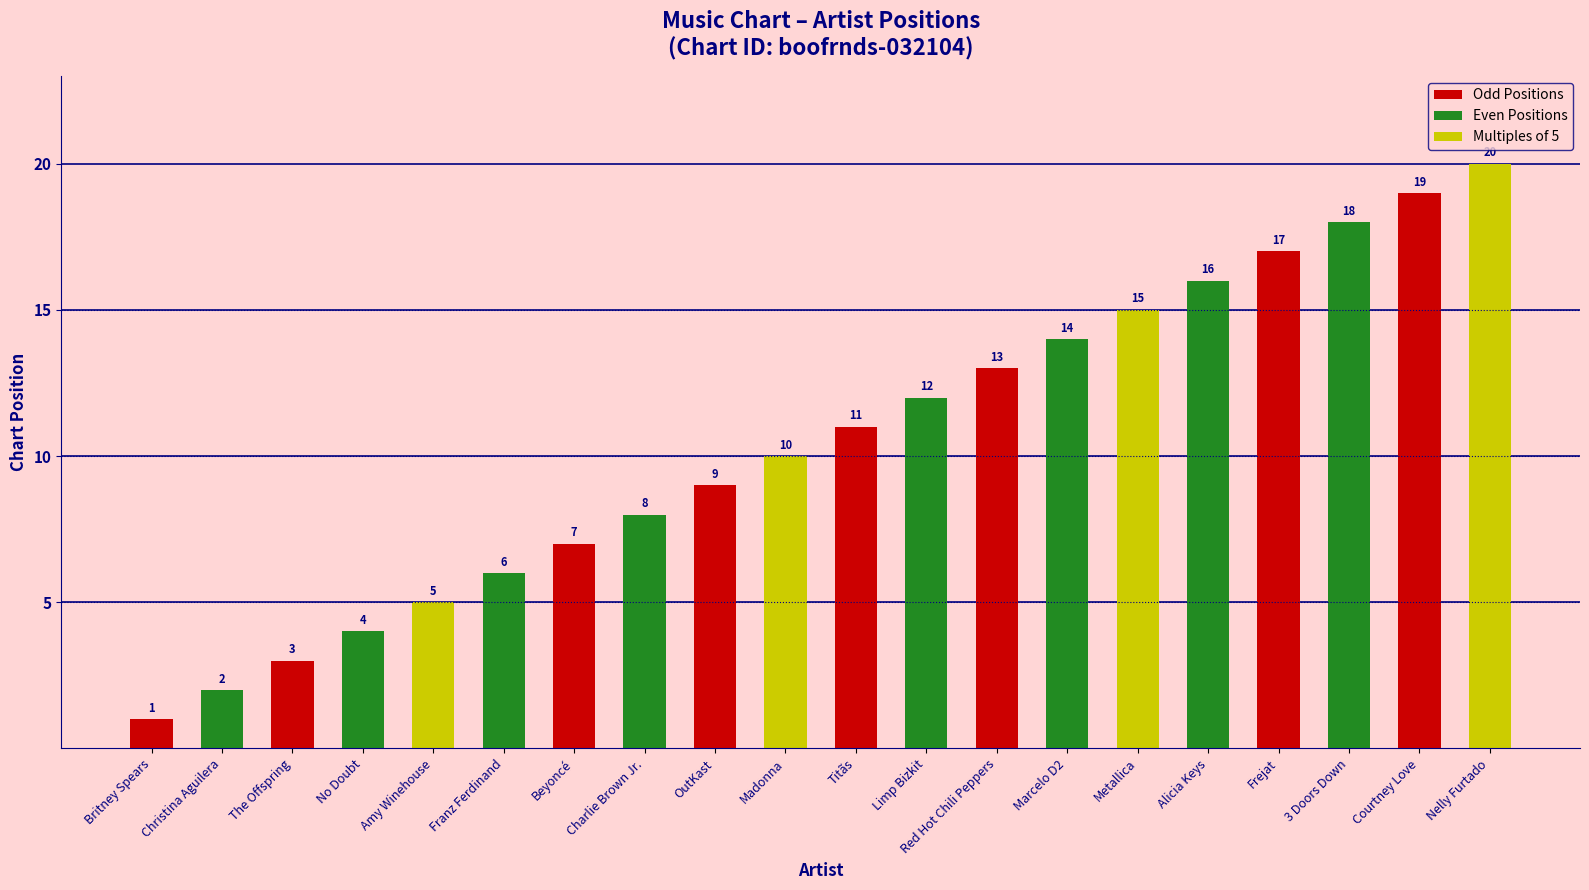

What is the value of the 16th bar from the left?

16